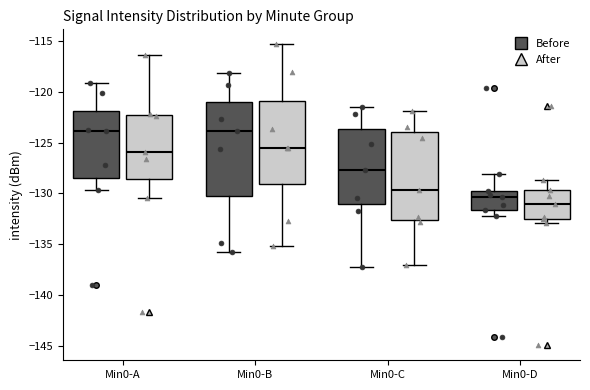

Where does the median line of the box for Min0-A (After) sit on the y-axis? The values are not printed on the chart, so give them approximately, as read against the axis.

-126.0